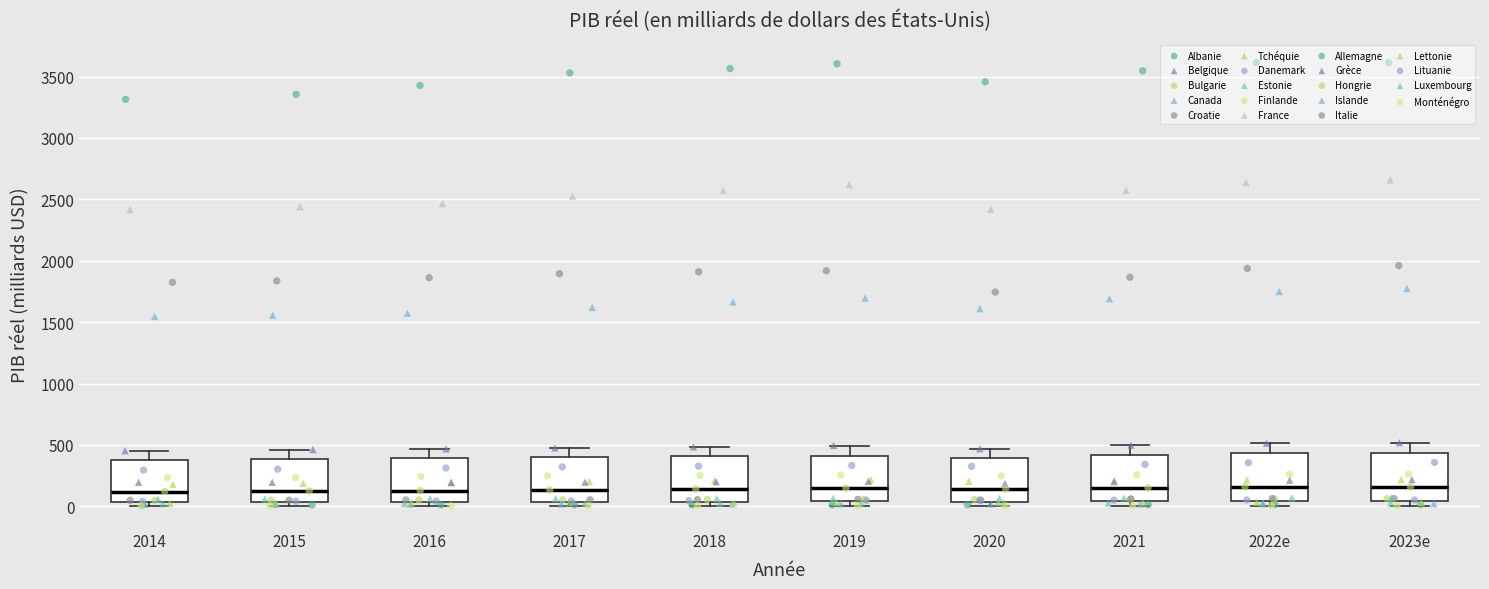

Reading left to right, transcribe this box plot: for each box, give where its median line is, the range the box spans, and where its two whiskers end, as read against the y-axis. The values are not printed on the chart, so give them approximately, as read against the axis.

2014: median 100, box 50 to 350, whiskers 0 to 450
2015: median 150, box 50 to 400, whiskers 0 to 450
2016: median 150, box 50 to 400, whiskers 0 to 450
2017: median 150, box 50 to 400, whiskers 0 to 500
2018: median 150, box 50 to 400, whiskers 0 to 500
2019: median 150, box 50 to 400, whiskers 0 to 500
2020: median 150, box 50 to 400, whiskers 0 to 450
2021: median 150, box 50 to 400, whiskers 0 to 500
2022e: median 150, box 50 to 450, whiskers 0 to 500
2023e: median 150, box 50 to 450, whiskers 0 to 500